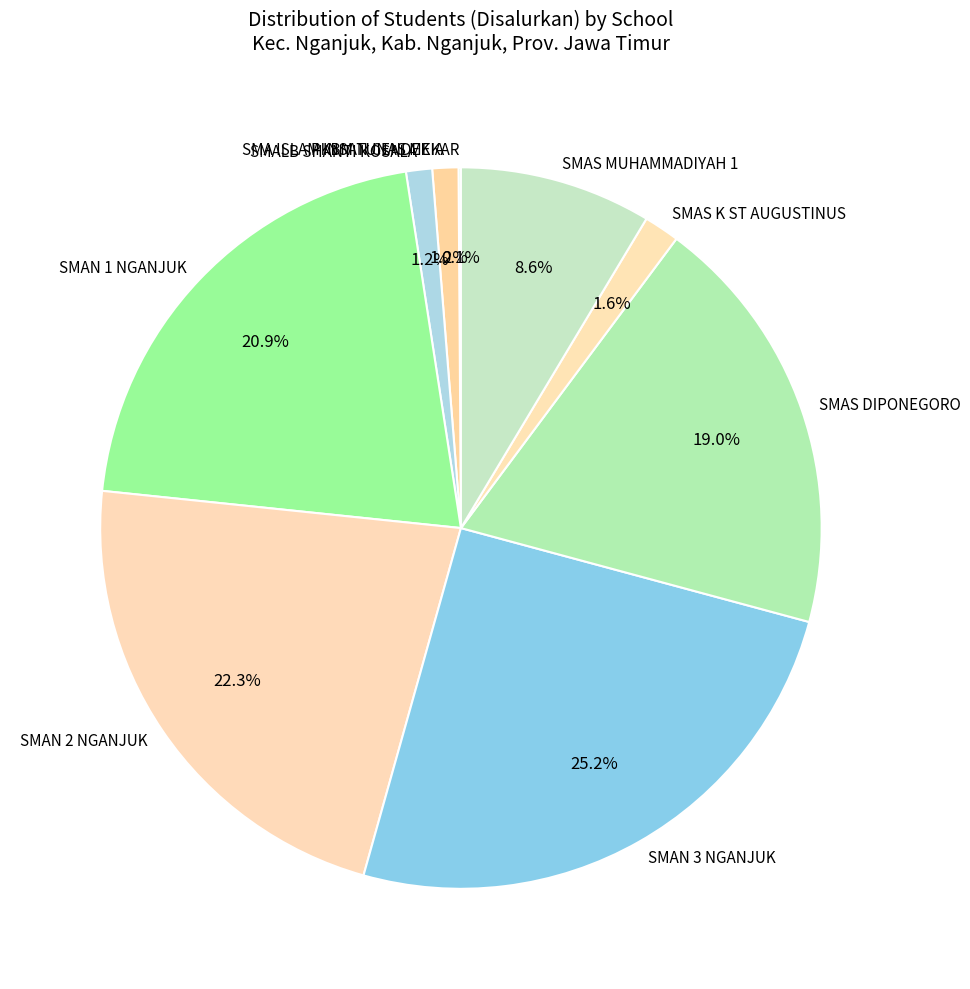

Which slice is the largest?

SMAN 3 NGANJUK